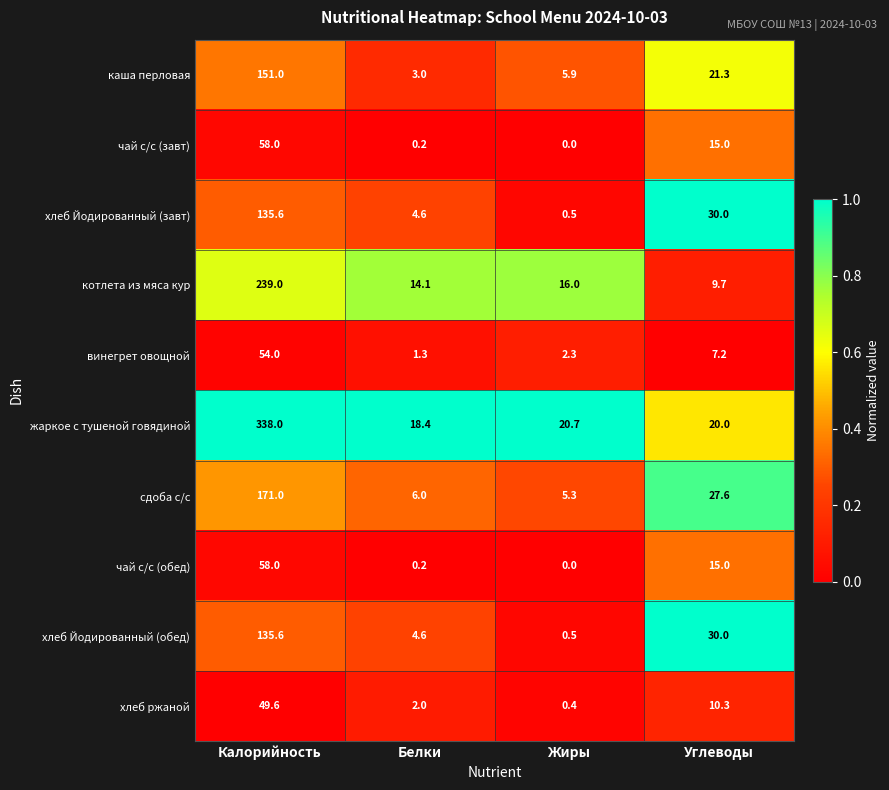

The котлета из мяса кур series shows 23.2 at Жиры. True or false?

False